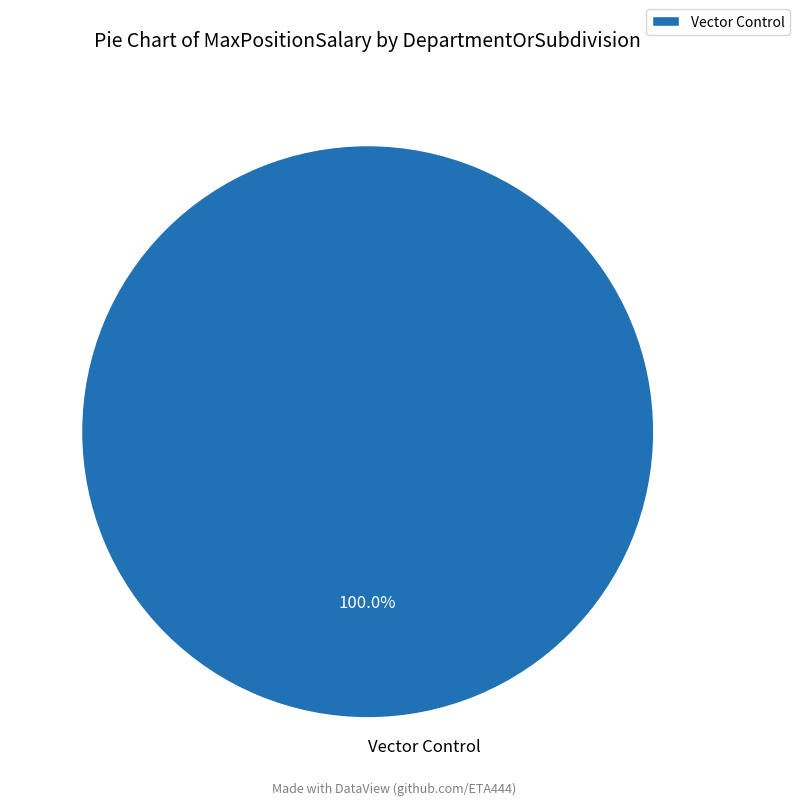

Rank the categories by value from lowest to highest.

Vector Control